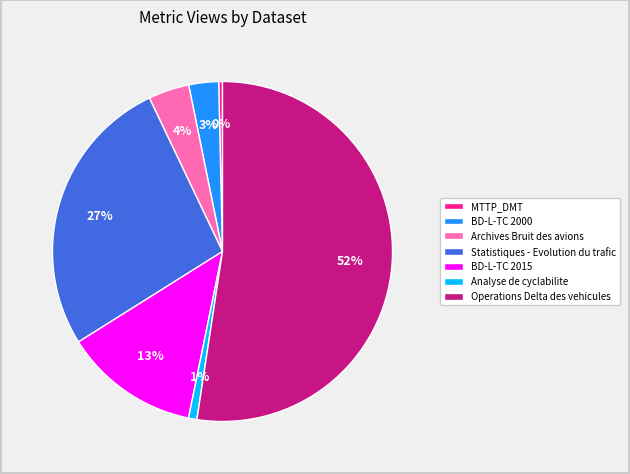

How many segments does this pie chart have?

7